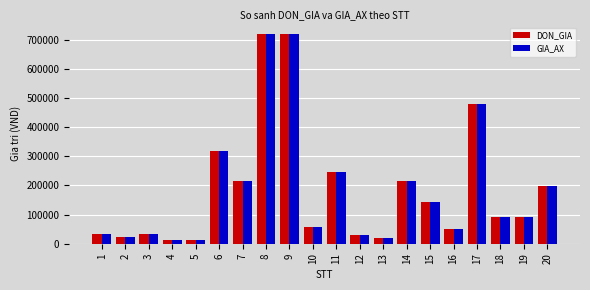

Is it true that GIA_AX equals 25019 at 10?

False